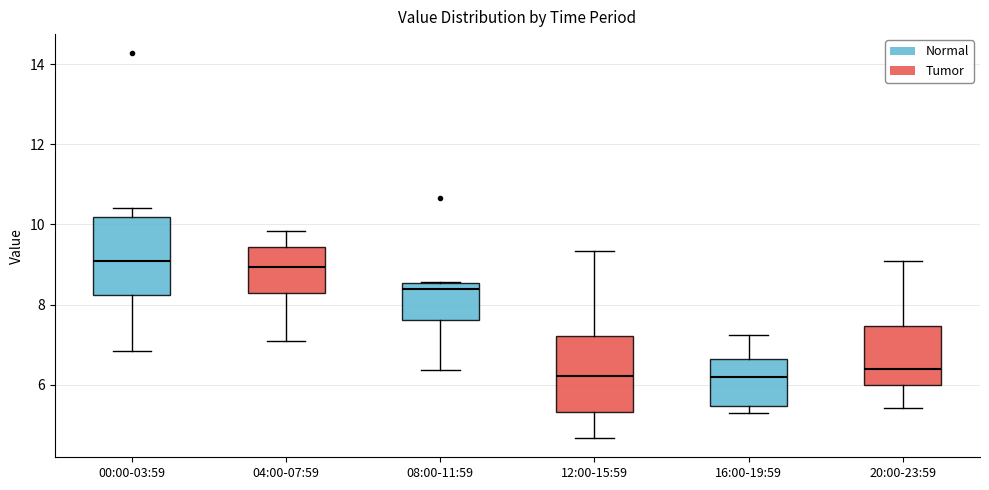

Reading left to right, read every box against the y-axis: the position of its median line, the range the box covers, and the ends of its whiskers. The values are not printed on the chart, so give them approximately, as read against the axis.

00:00-03:59: median 9.2, box 8.2 to 10.2, whiskers 6.8 to 10.4
04:00-07:59: median 9.0, box 8.2 to 9.4, whiskers 7.2 to 9.8
08:00-11:59: median 8.4, box 7.6 to 8.6, whiskers 6.4 to 8.6
12:00-15:59: median 6.2, box 5.4 to 7.2, whiskers 4.6 to 9.4
16:00-19:59: median 6.2, box 5.4 to 6.6, whiskers 5.4 (just below the box's lower edge) to 7.2
20:00-23:59: median 6.4, box 6.0 to 7.4, whiskers 5.4 to 9.2